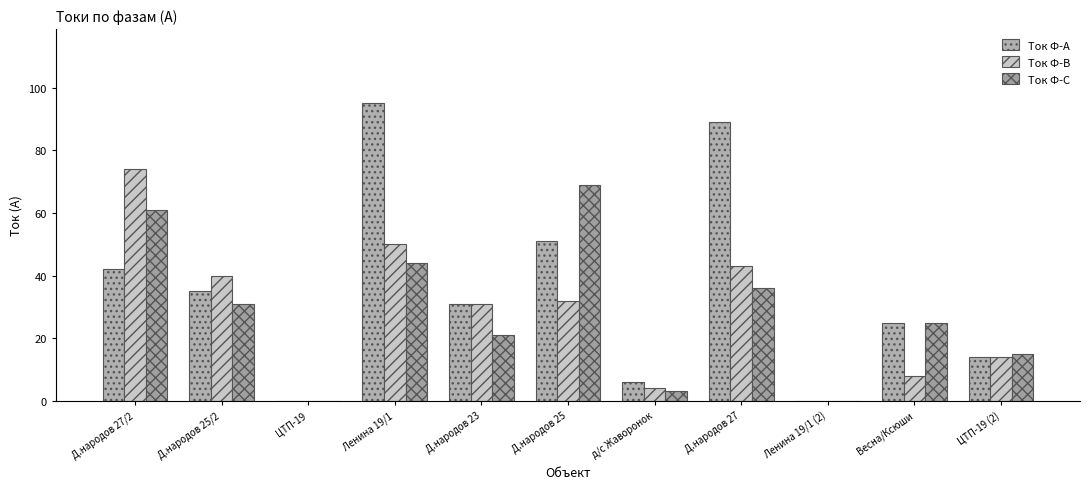

Which series has the largest total across all categories?

Ток Ф-А